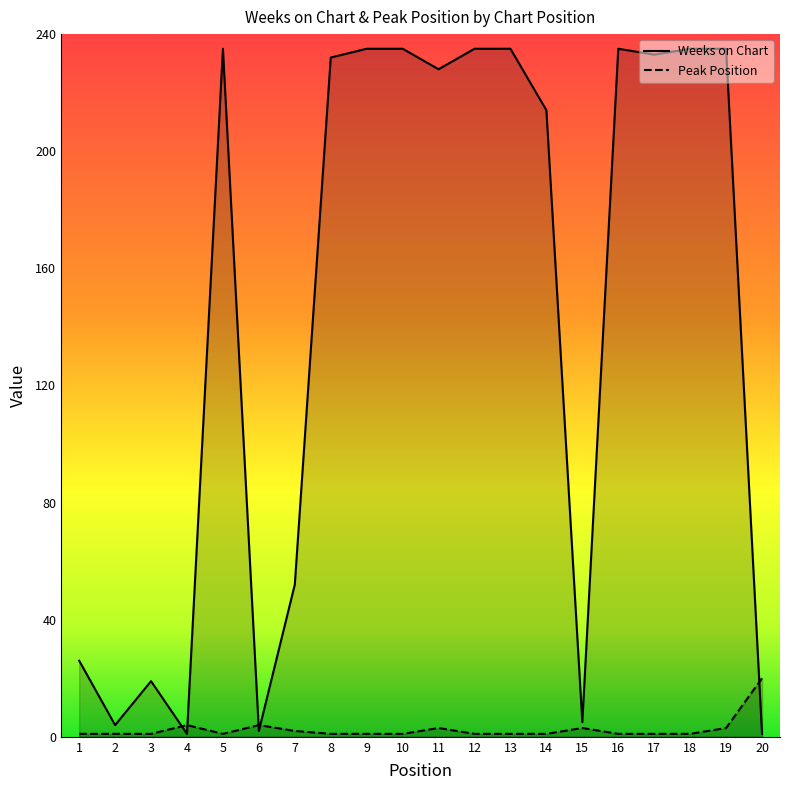

What is the difference between the maximum and second lowest values in the Peak Position series?

19